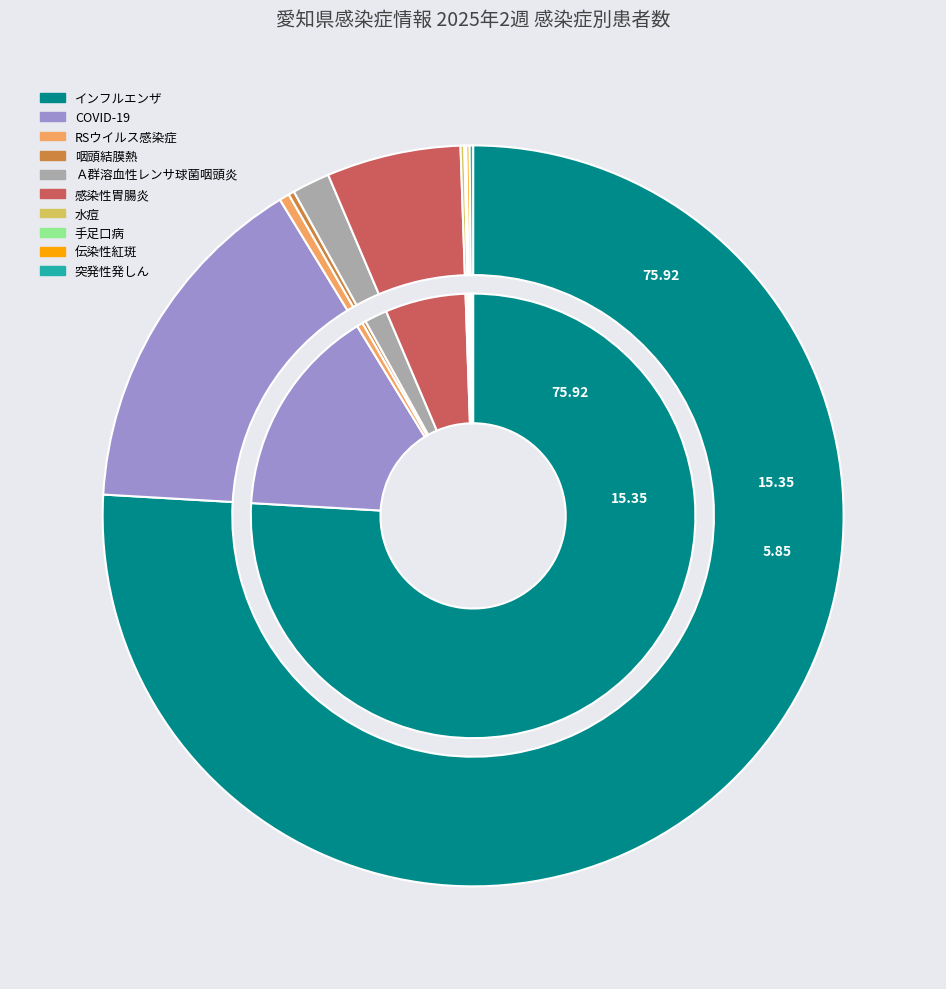

To the nearest percent, what is the average slice percentage?

10%